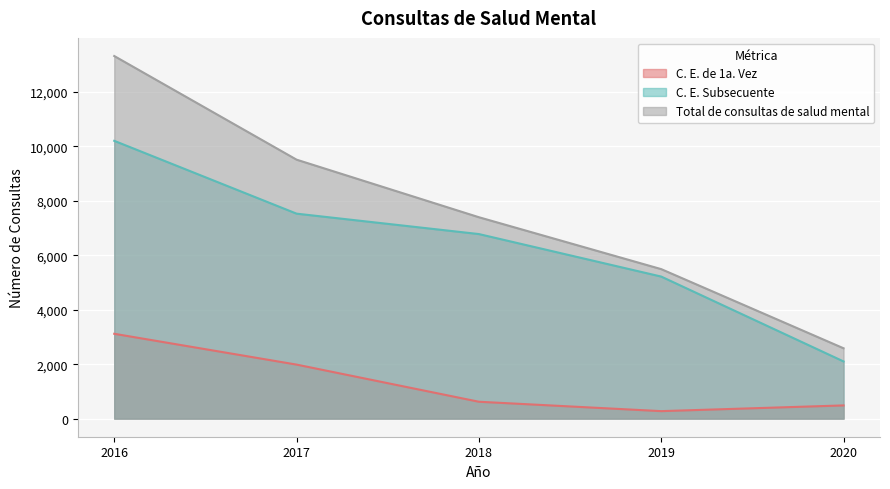

Where is C. E. de 1a. Vez nearest to the value 1695?

2017